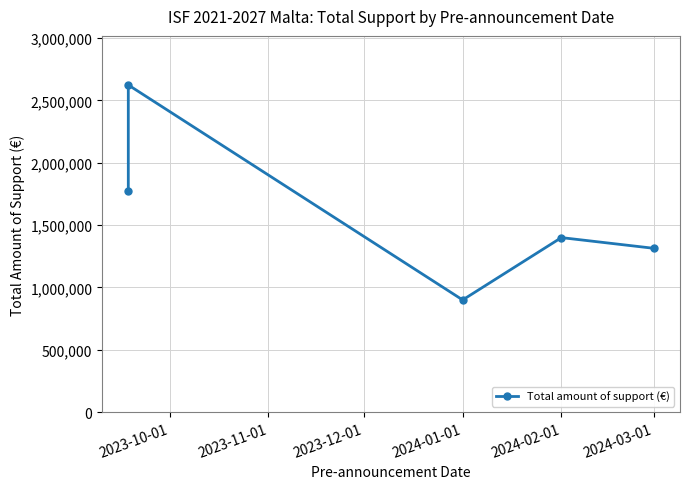

What value does the data have at 2023-11-01, to the nearest 50?

2624250